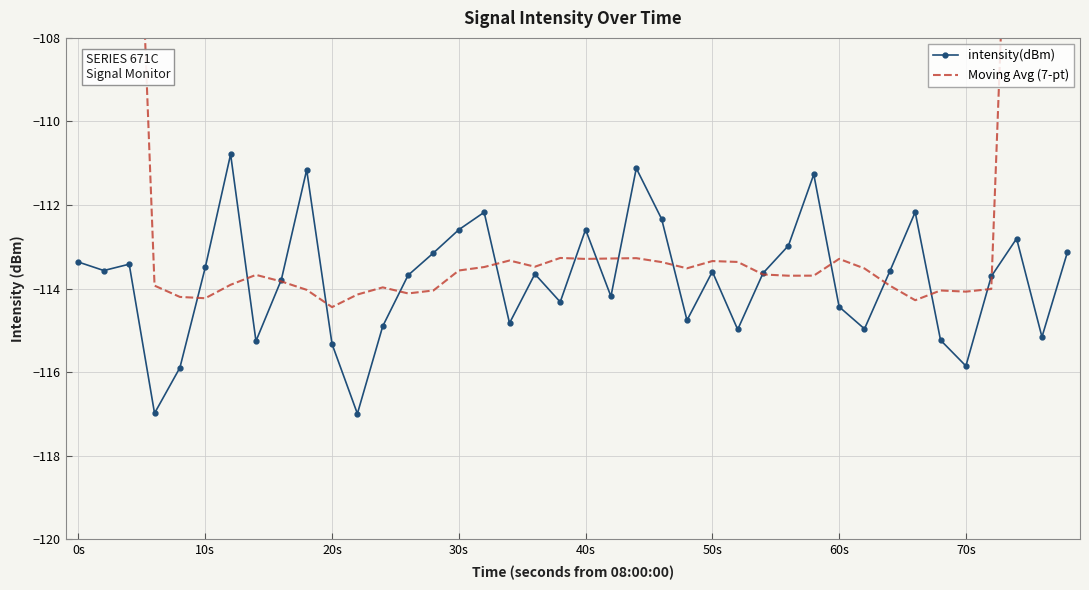

What is the highest value of the intensity(dBm) series?

-110.8